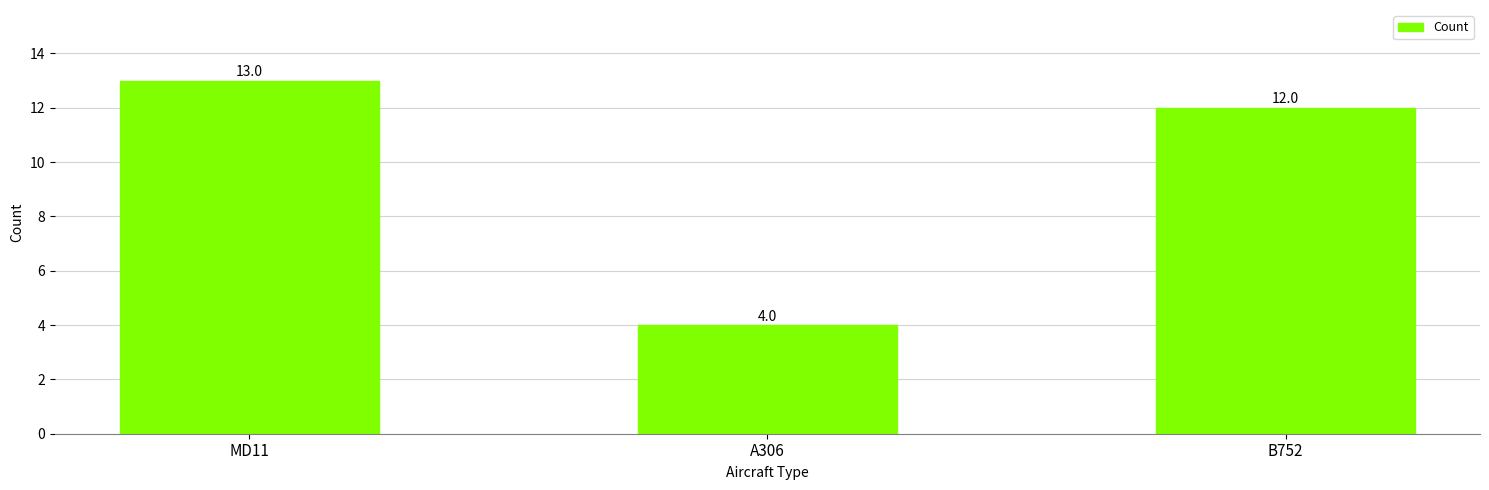

Rank the categories by value from lowest to highest.

A306, B752, MD11